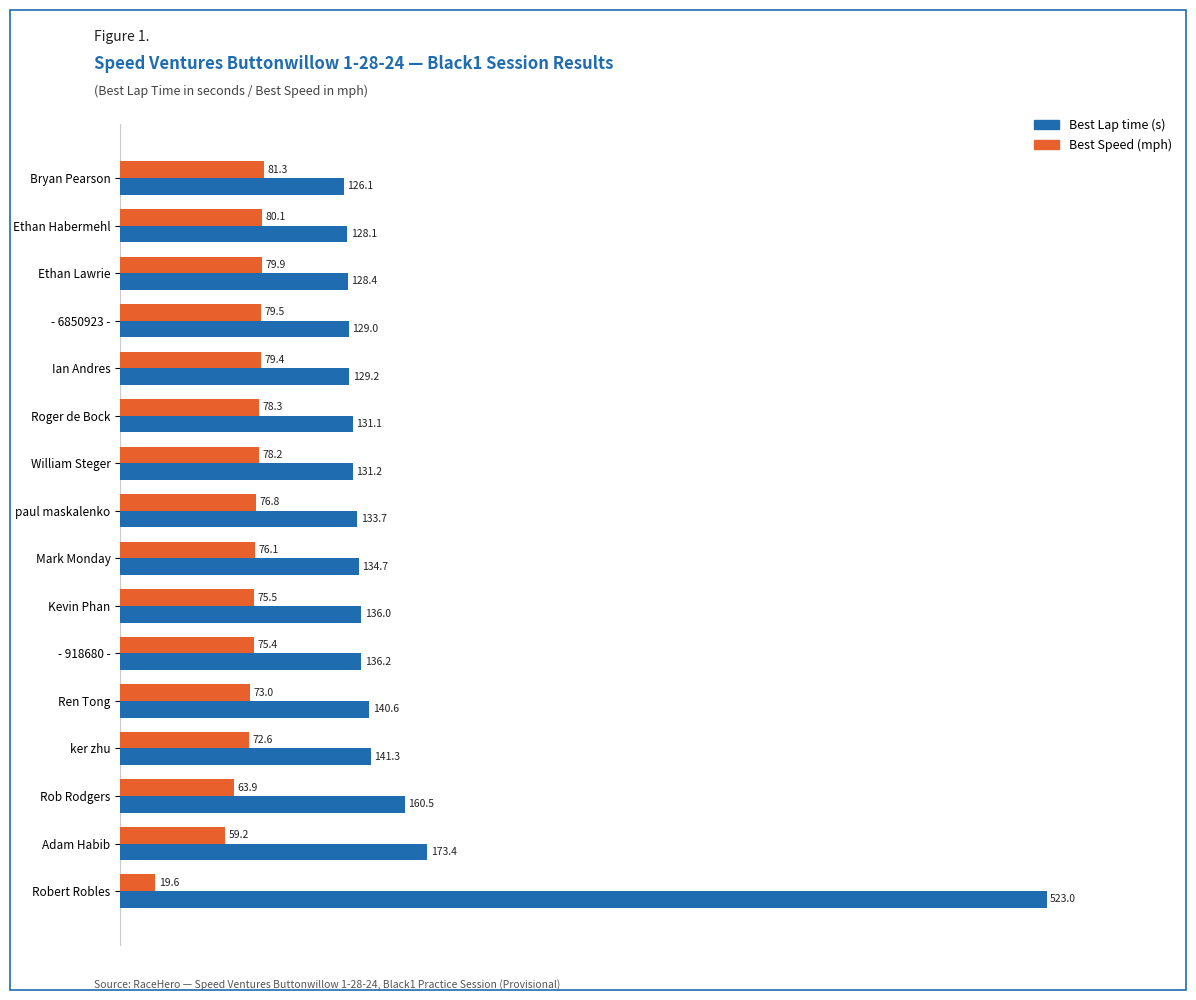

What is the sum of all Best Speed (mph) values?

1148.8